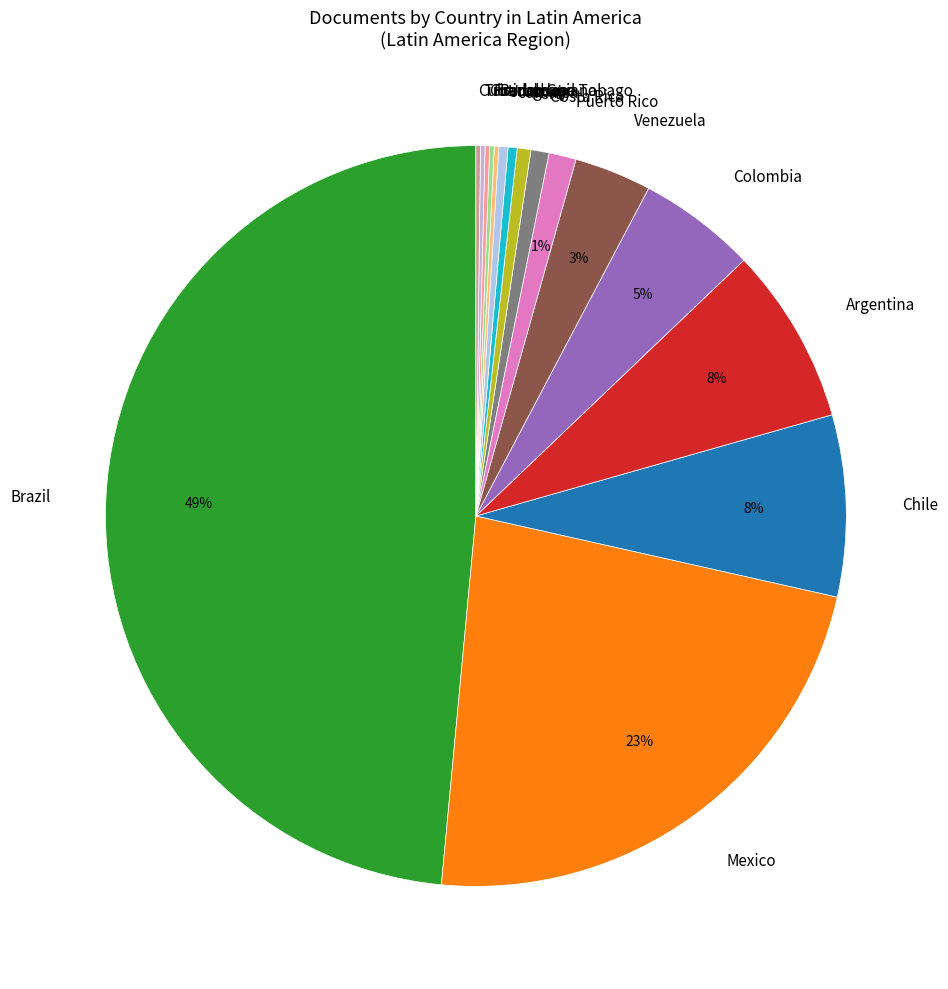

To the nearest percent, what is the combined percentage of Chile and Venezuela?

11%